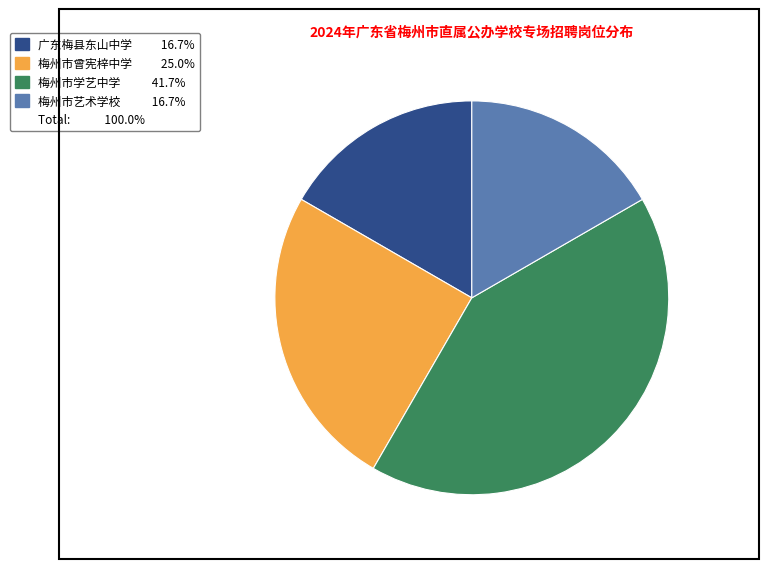

How many segments does this pie chart have?

4